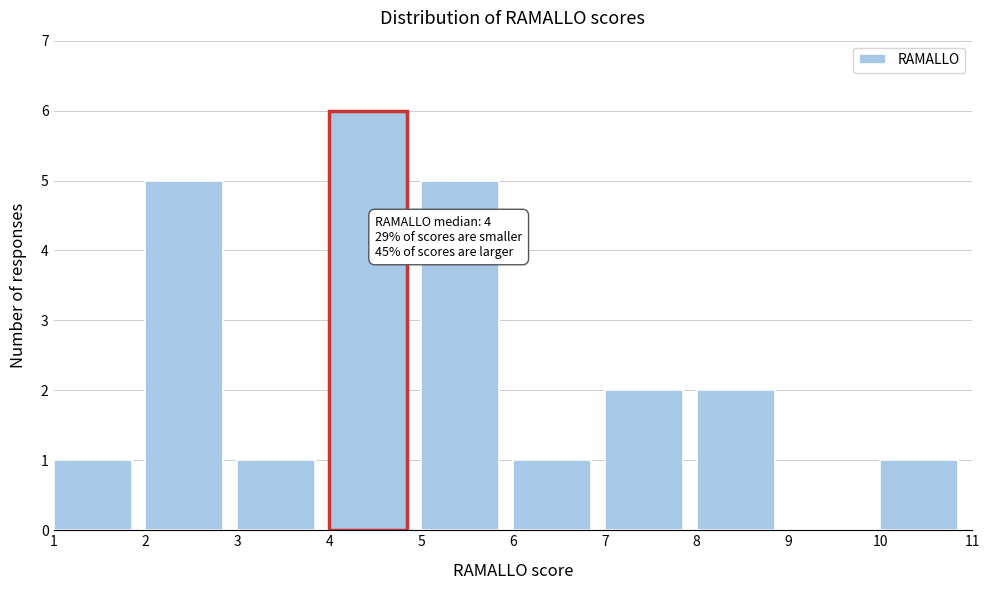

Which range on the x-axis has the tallest bar?

4 to 5